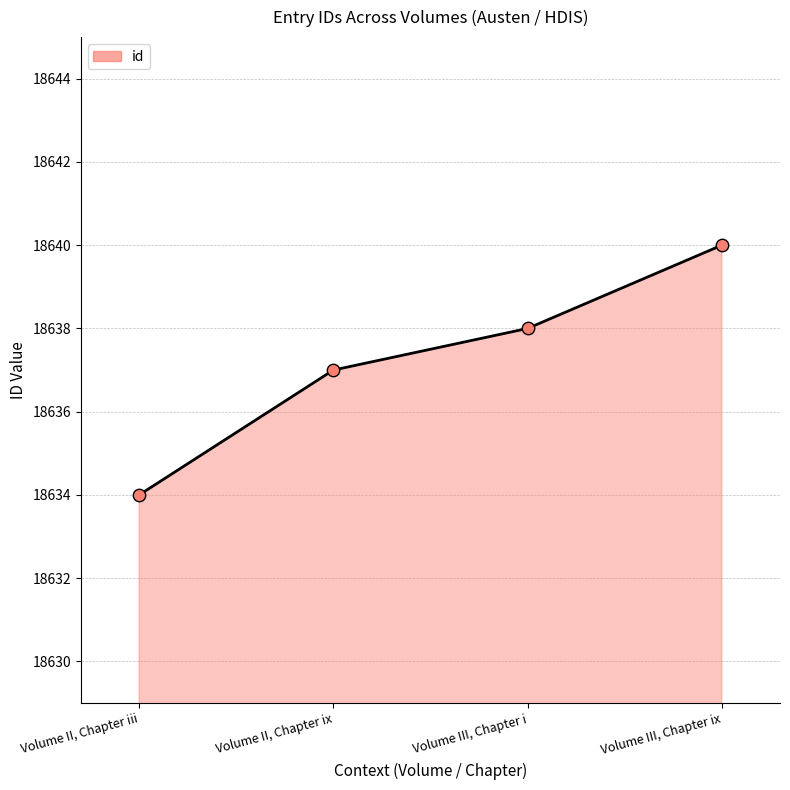

Which has a higher value, Volume II, Chapter ix or Volume III, Chapter i?

Volume III, Chapter i